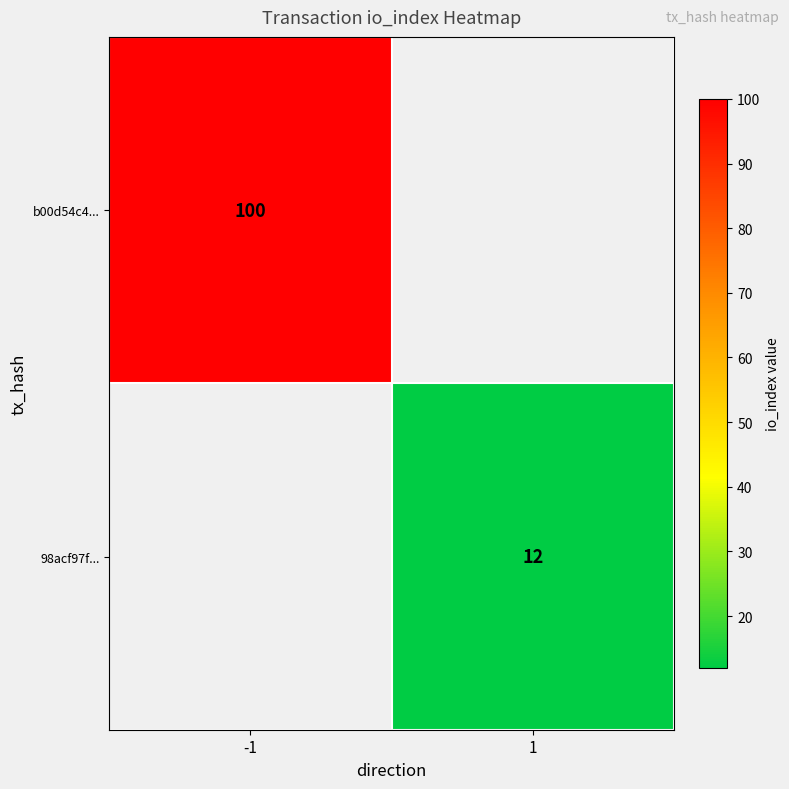

How many categories are shown in the chart?

2